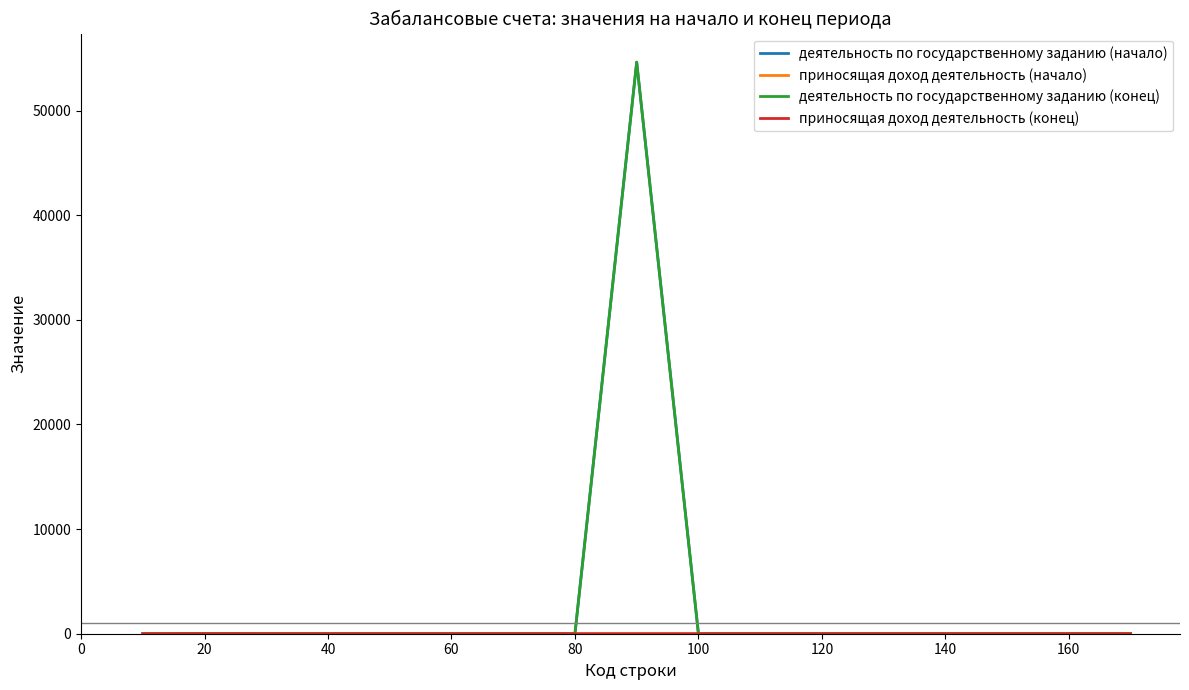

Does the chart have visible grid lines?

No